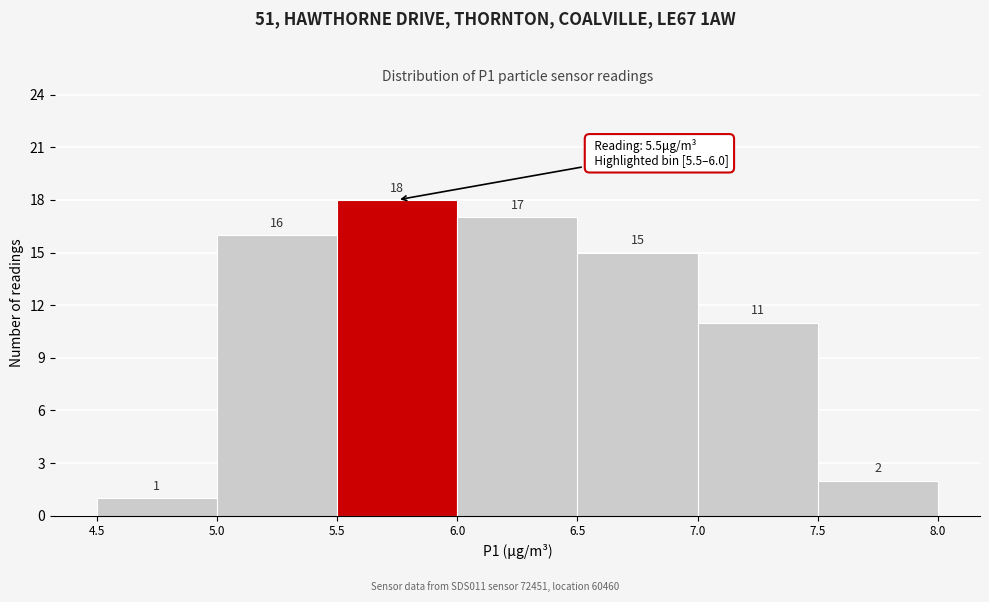

Over which range of the x-axis is the bar tallest?

5.5 to 6.0